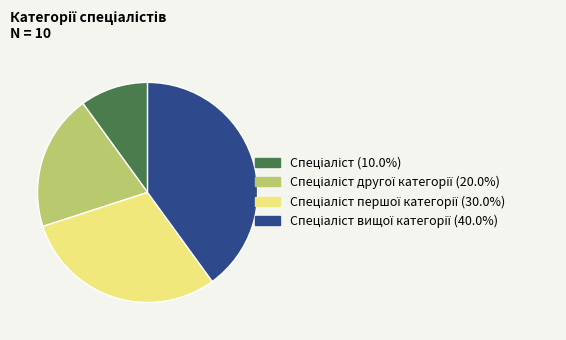

Is there any slice that represents more than half of the pie?

No